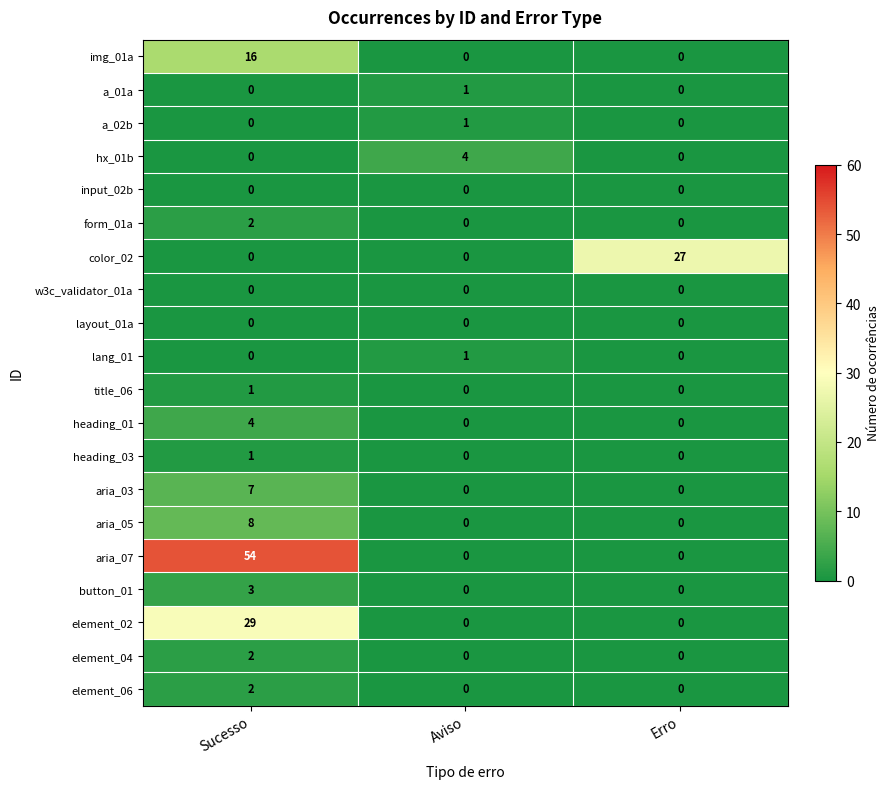

What is the spread (max minus min) of values at Aviso?

4